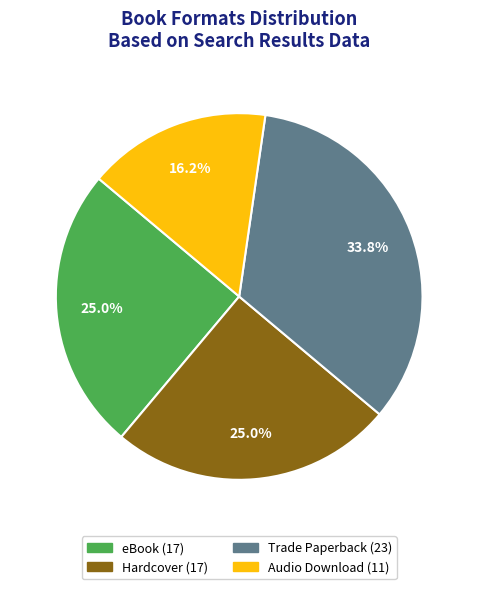

Is it true that eBook is 25% of the pie?

True